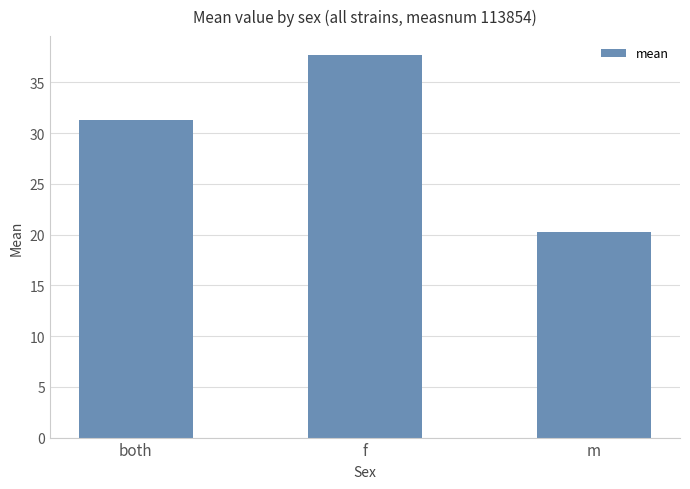

Count the number of categories in the chart.

3